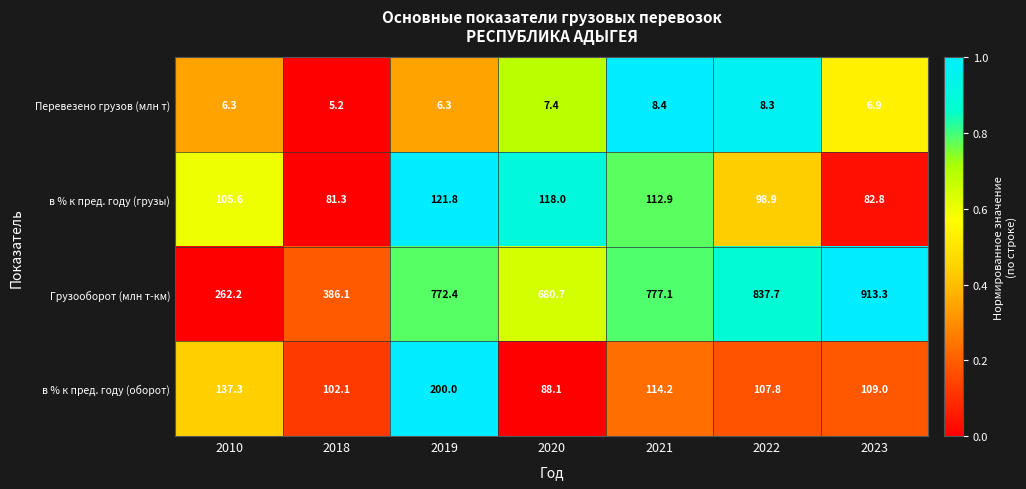

Reading right to left, extract all data points from this chart.

Перевезено грузов (млн т): 6.9	8.3	8.4	7.4	6.3	5.2	6.3
в % к пред. году (грузы): 82.8	98.9	112.9	118.0	121.8	81.3	105.6
Грузооборот (млн т-км): 913.3	837.7	777.1	680.7	772.4	386.1	262.2
в % к пред. году (оборот): 109.0	107.8	114.2	88.1	200.0	102.1	137.3